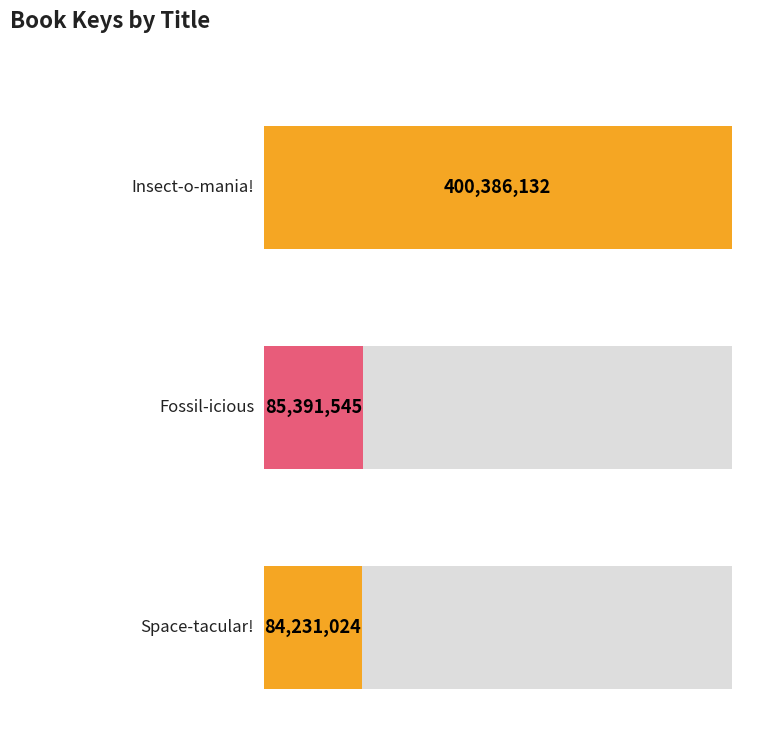

How many bars are there in total?

3